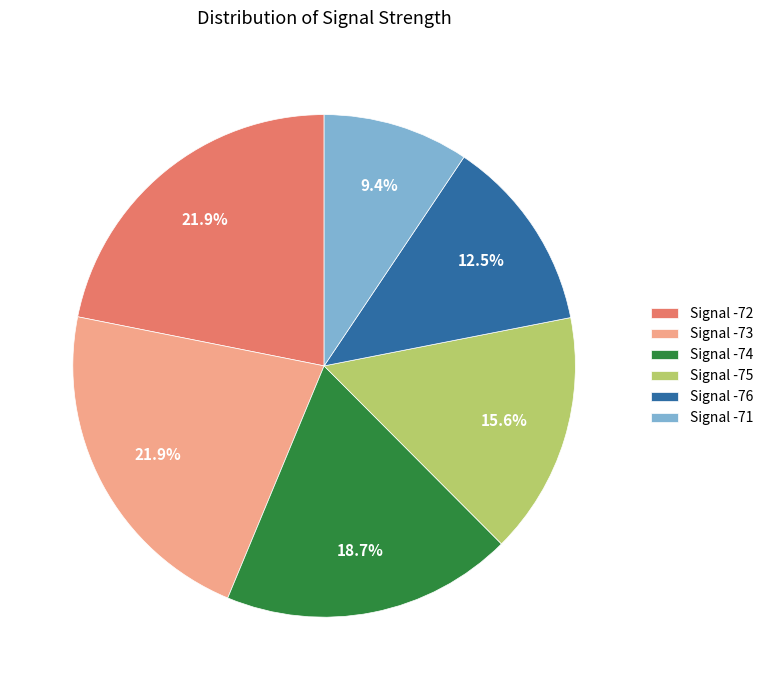

Approximately how many times larger is the value at Signal -76 compared to Signal -71?

1.3